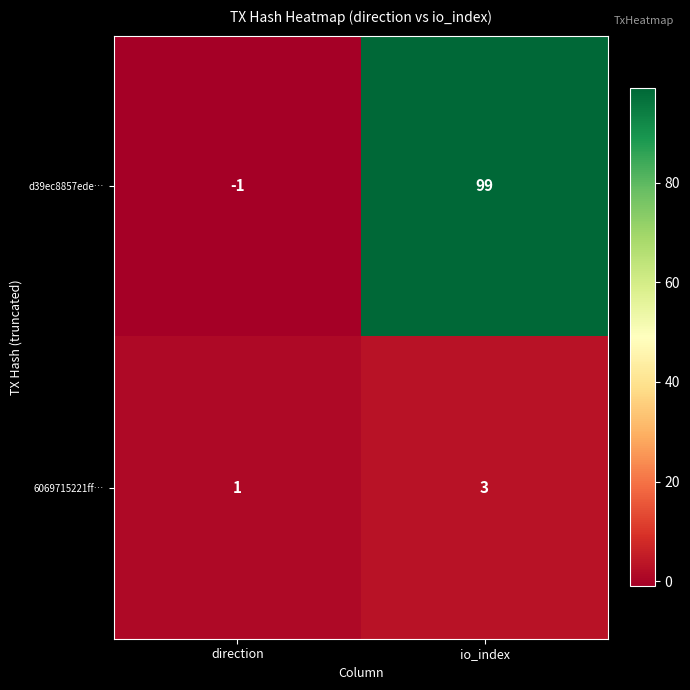

Between direction and io_index, which series saw the biggest shift?

d39ec8857ede…